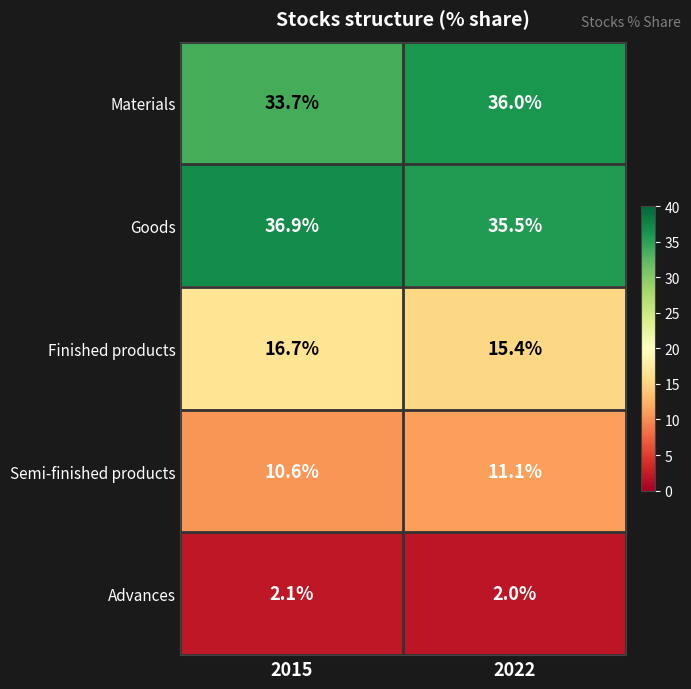

Which category has the lowest value in the Semi-finished products series?

2015